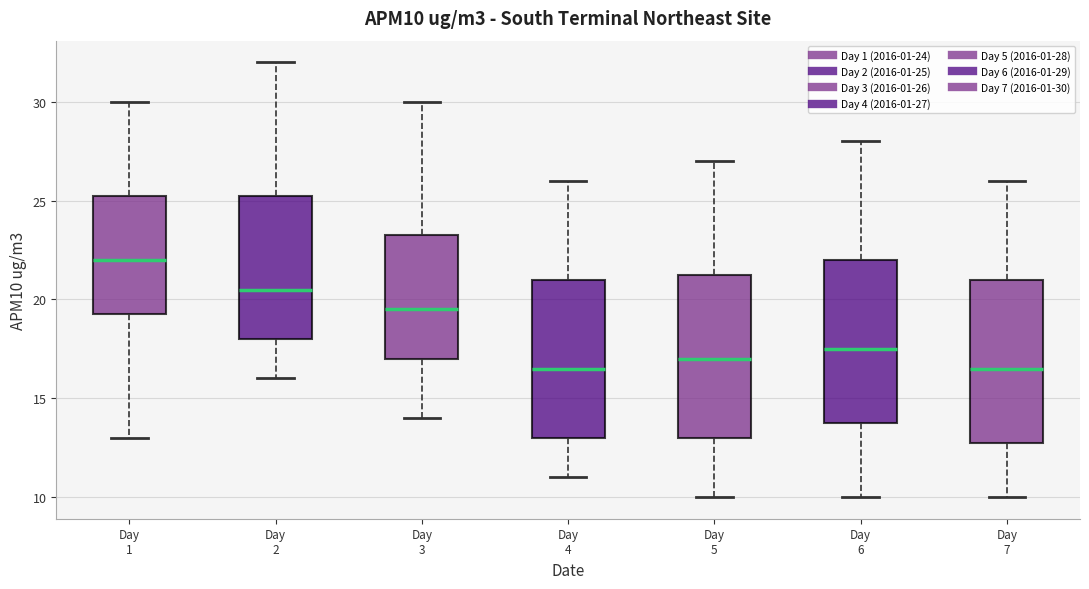

Reading left to right, read every box against the y-axis: the position of its median line, the range the box covers, and the ends of its whiskers. The values are not printed on the chart, so give them approximately, as read against the axis.

Day 1: median 22.0, box 19.5 to 25.5, whiskers 13.0 to 30.0
Day 2: median 20.5, box 18.0 to 25.5, whiskers 16.0 to 32.0
Day 3: median 19.5, box 17.0 to 23.5, whiskers 14.0 to 30.0
Day 4: median 16.5, box 13.0 to 21.0, whiskers 11.0 to 26.0
Day 5: median 17.0, box 13.0 to 21.5, whiskers 10.0 to 27.0
Day 6: median 17.5, box 14.0 to 22.0, whiskers 10.0 to 28.0
Day 7: median 16.5, box 13.0 to 21.0, whiskers 10.0 to 26.0